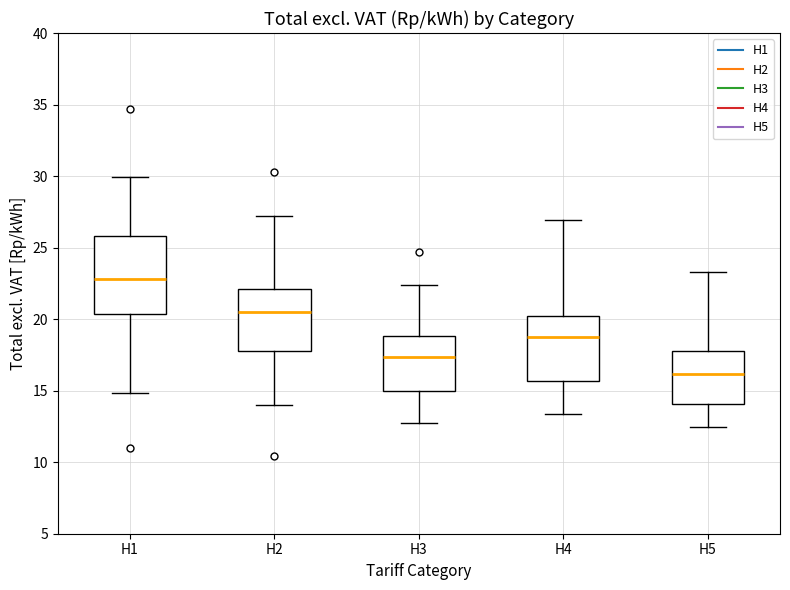

Where does the median line of the box for H2 sit on the y-axis? The values are not printed on the chart, so give them approximately, as read against the axis.

20.5